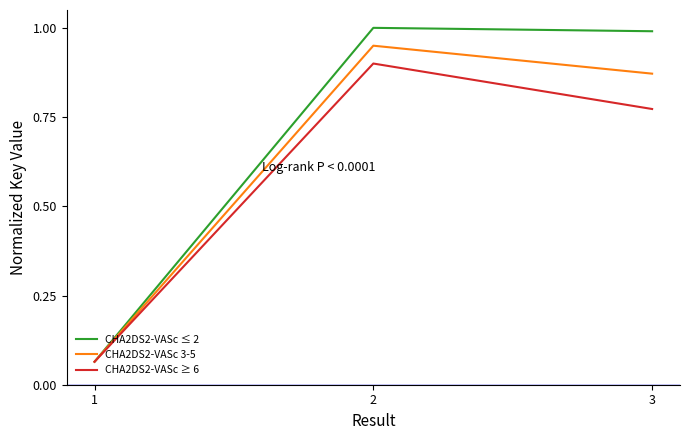

The CHA2DS2-VASc ≥ 6 series shows 0.9 at 2. True or false?

True